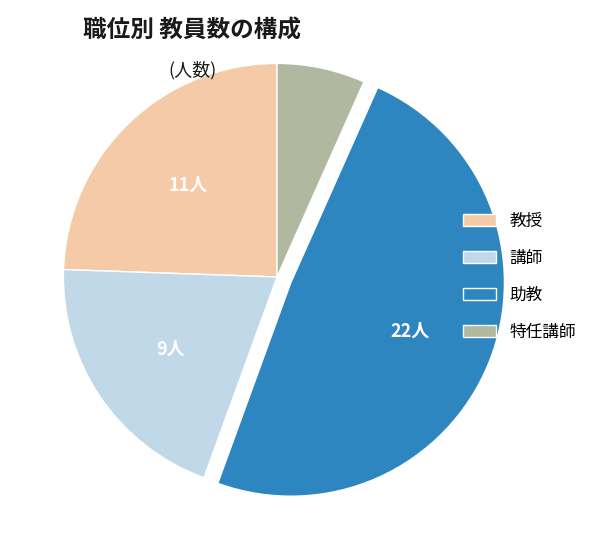

Between 講師 and 教授, which is larger?

教授